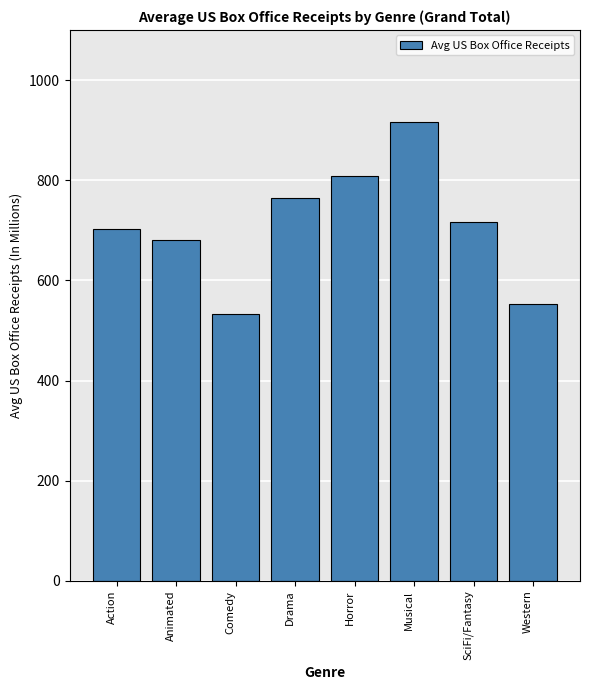

What is the approximate value at Drama?

765.1